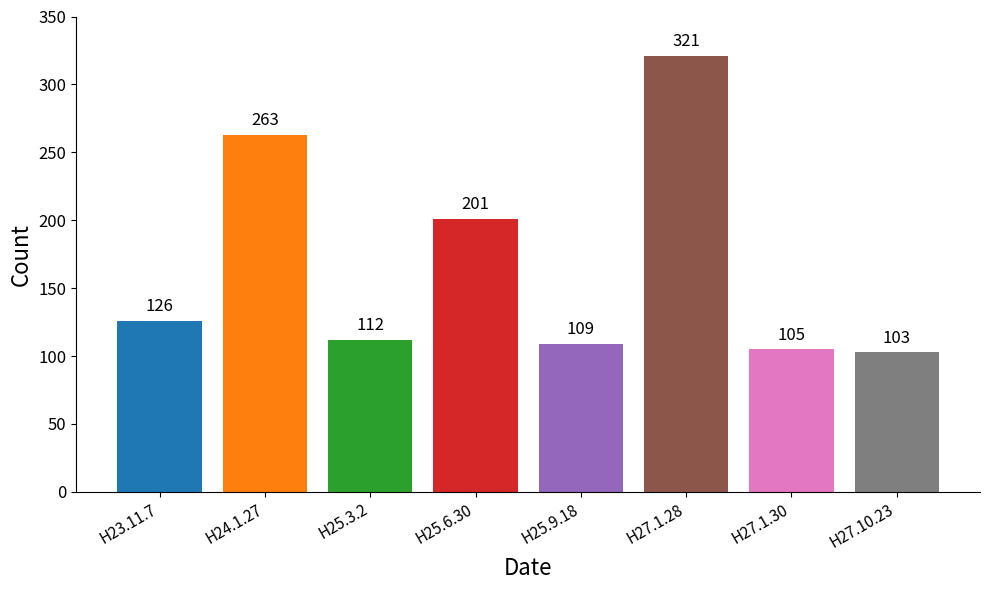

What is the minimum value shown in the chart?

103